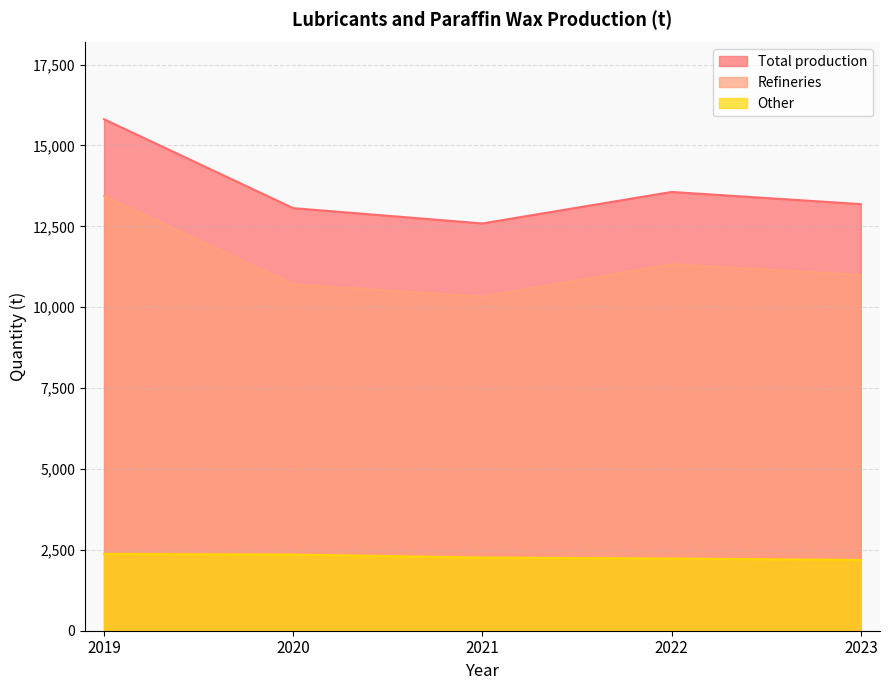

True or false: Refineries and Total production intersect in this chart.

False